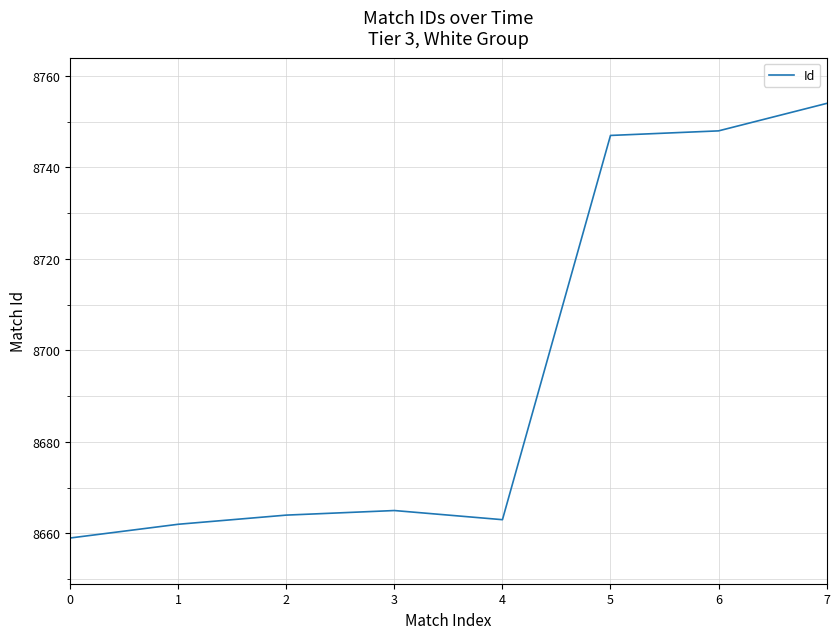

Reading left to right, what are all the values shown in this chart?

8659	8662	8664	8665	8663	8747	8748	8754